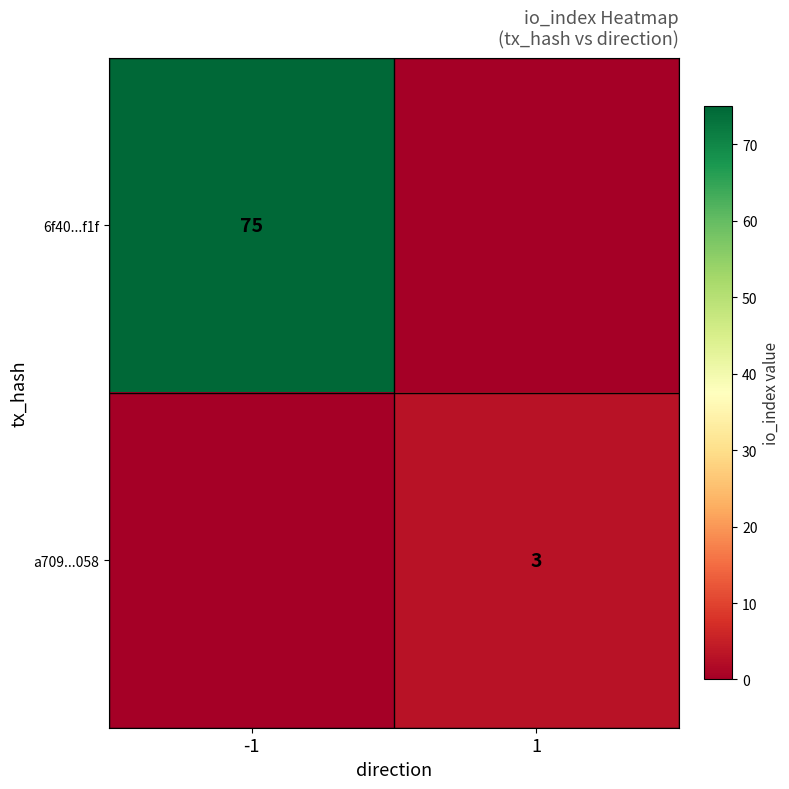

The 6f40...f1f series shows 134 at -1. True or false?

False